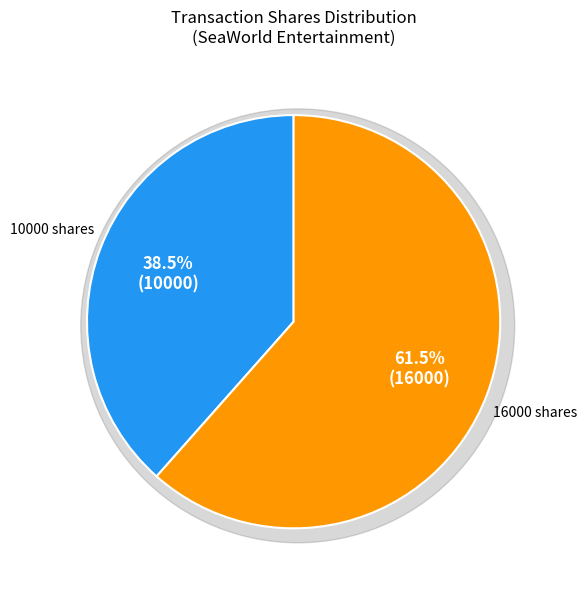

How many slices are in this pie chart?

2